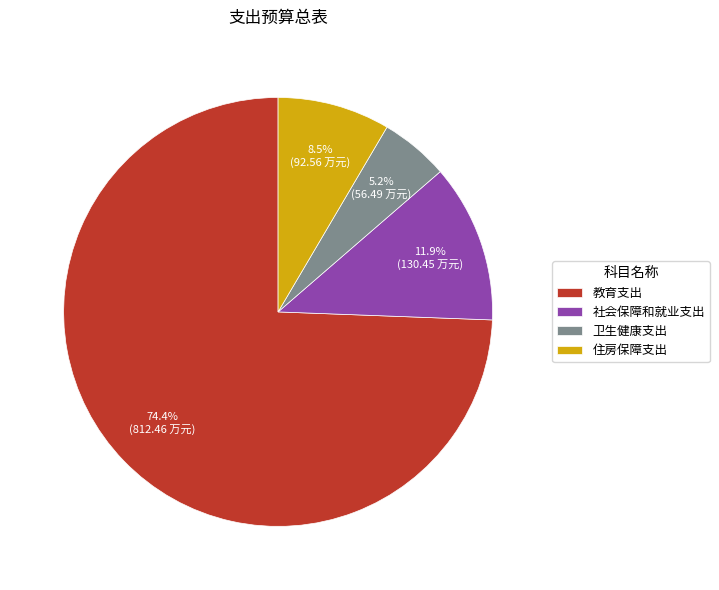

What is the smallest slice in the pie chart?

卫生健康支出